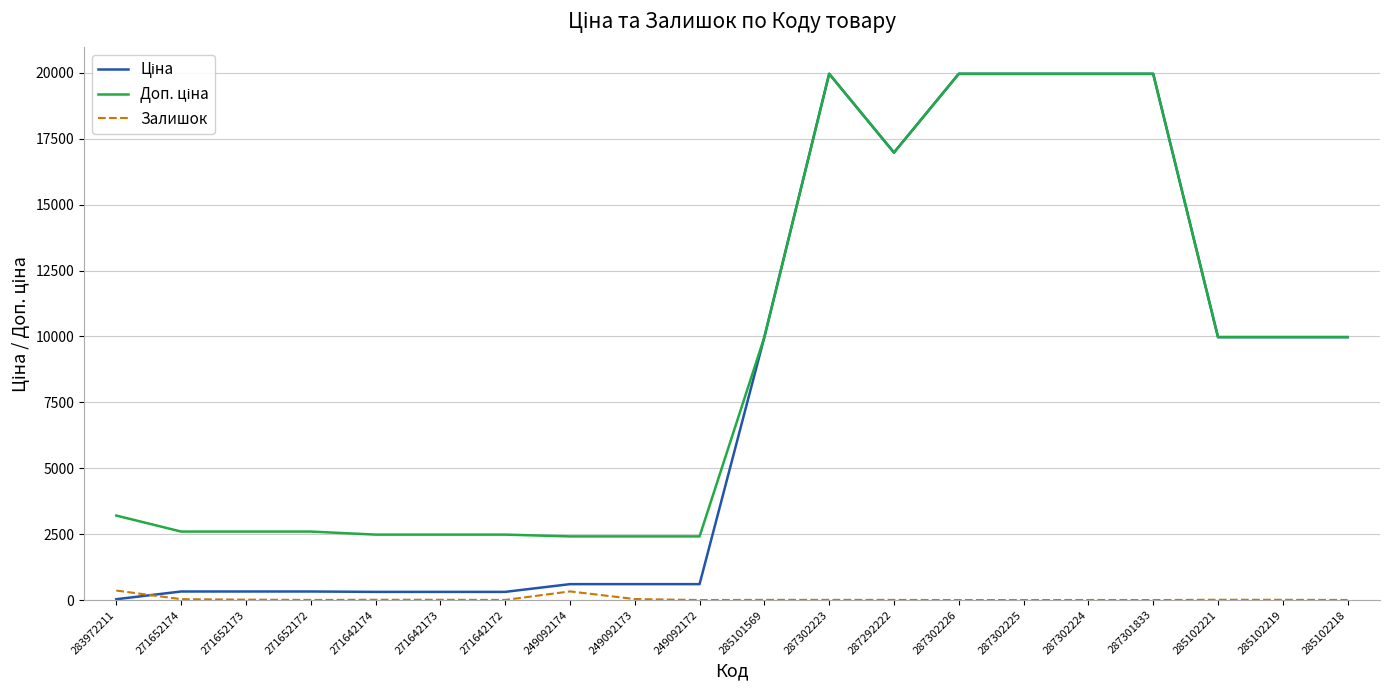

The Залишок series shows 11.0 at 285102221. True or false?

True